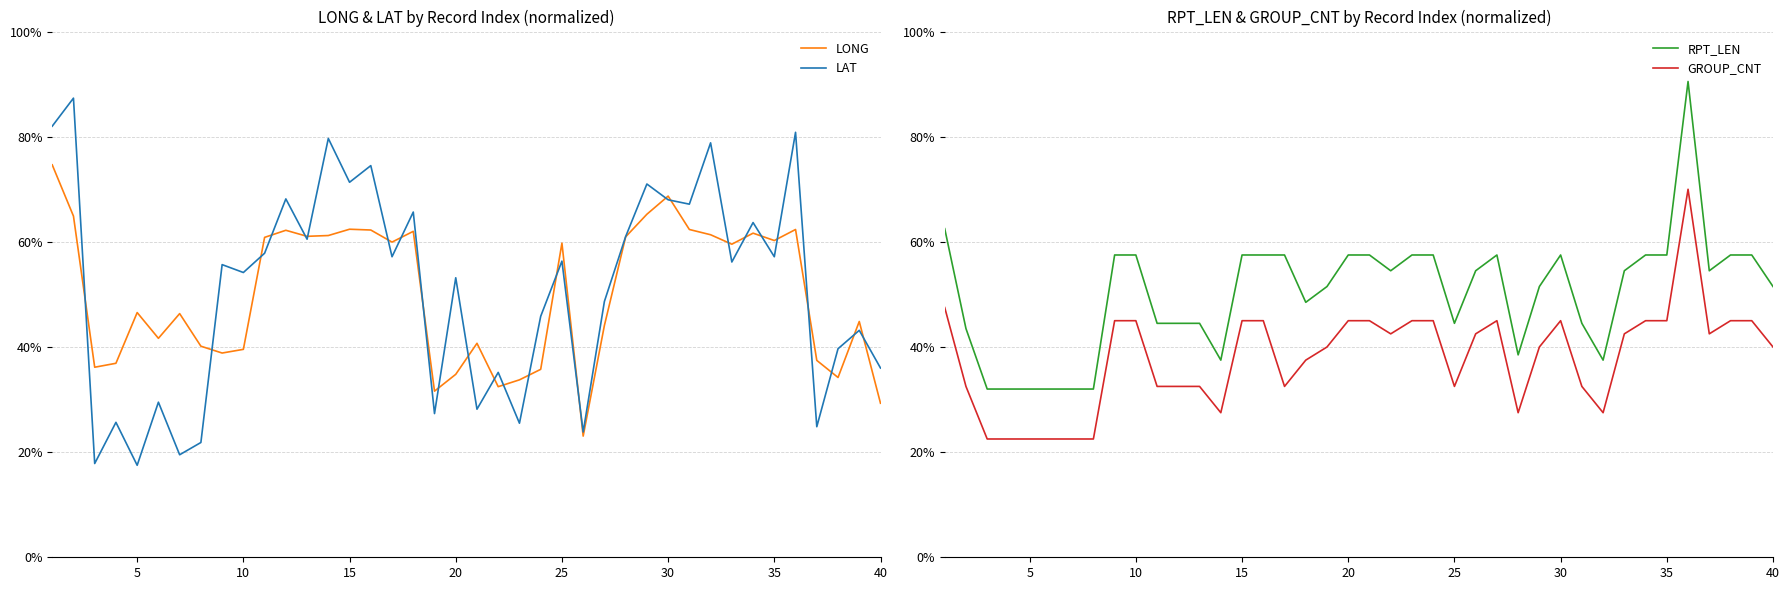

Which series has the widest spread of values?

LAT